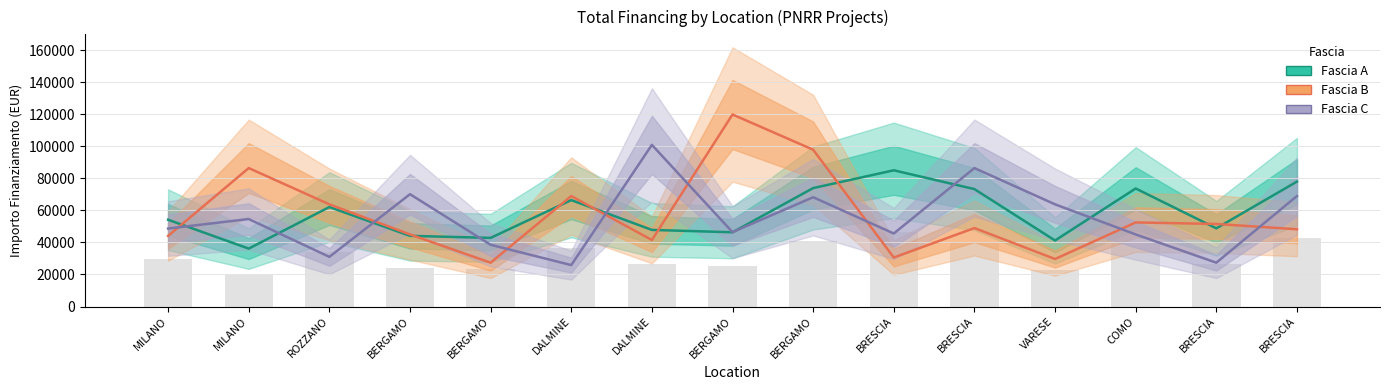

What is the label of the 15th bar from the left?

BRESCIA